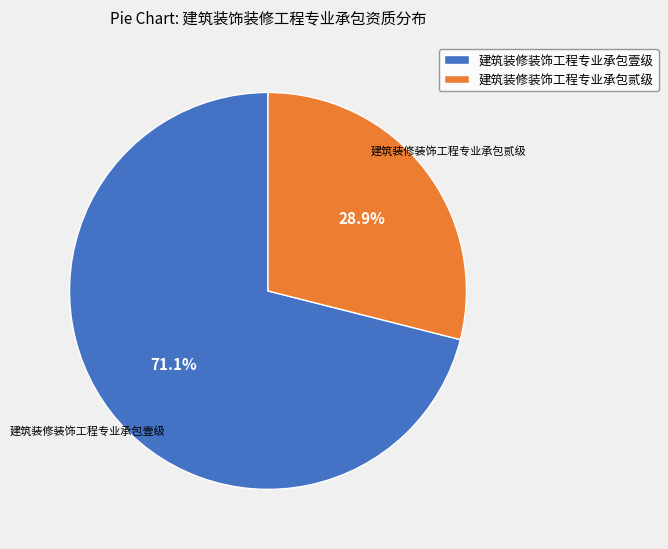

To the nearest percent, what is the difference between the largest and smallest slice percentages?

42%